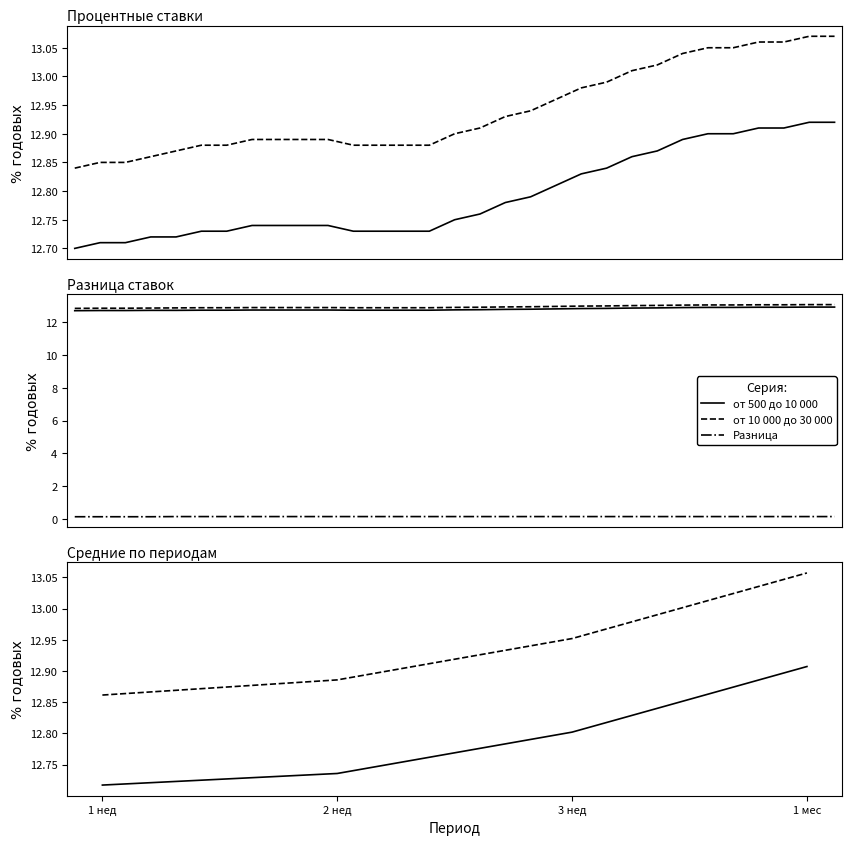

What is the difference between the maximum and minimum values in the от 500 до 10 000 series?

0.2